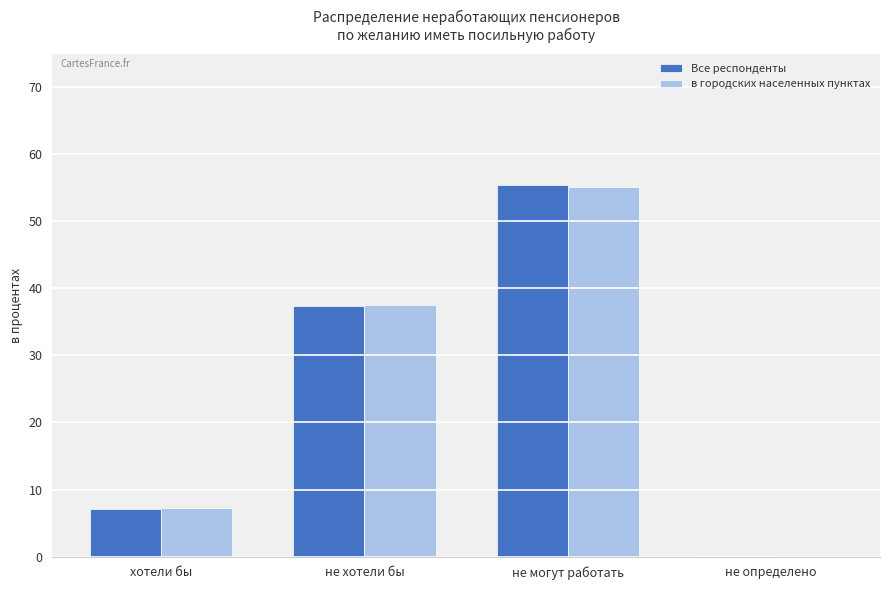

True or false: в городских населенных пунктах has a value of 11.9 at хотели бы.

False